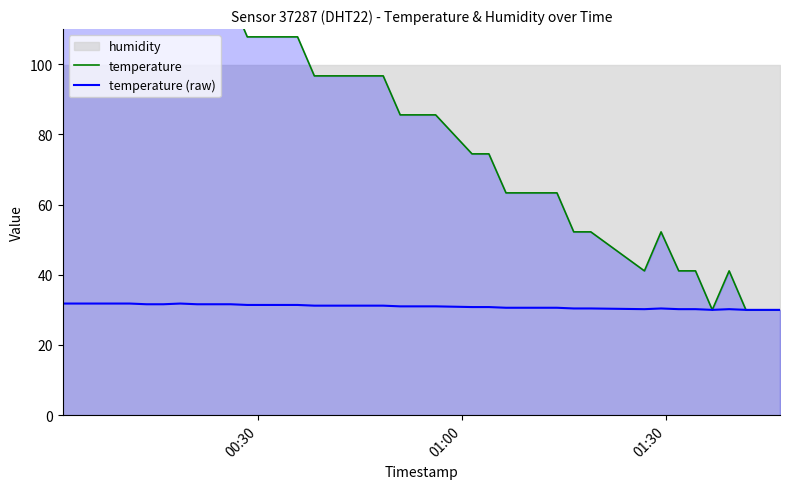

In temperature (raw), how many points are higher than both neighbors (excluding endpoints)?

3